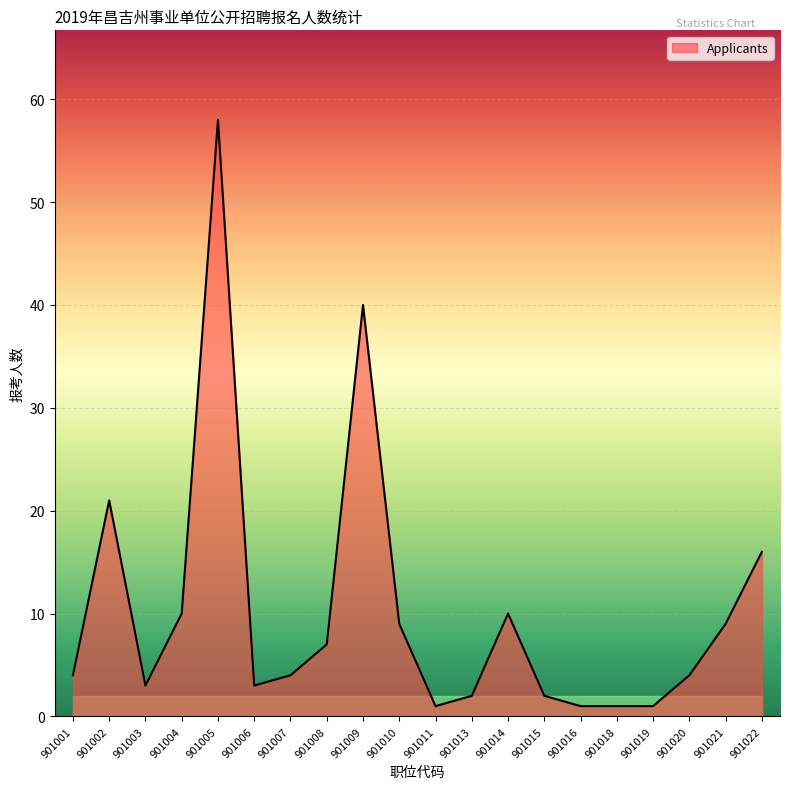

What is the difference between the values at 901003 and 901021?

6